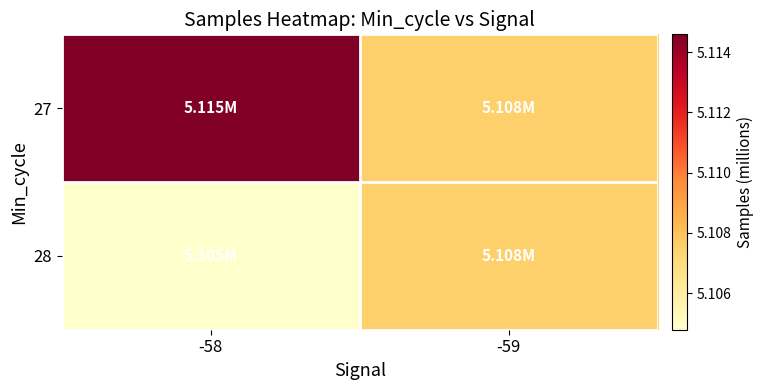

How many series are shown in this chart?

2